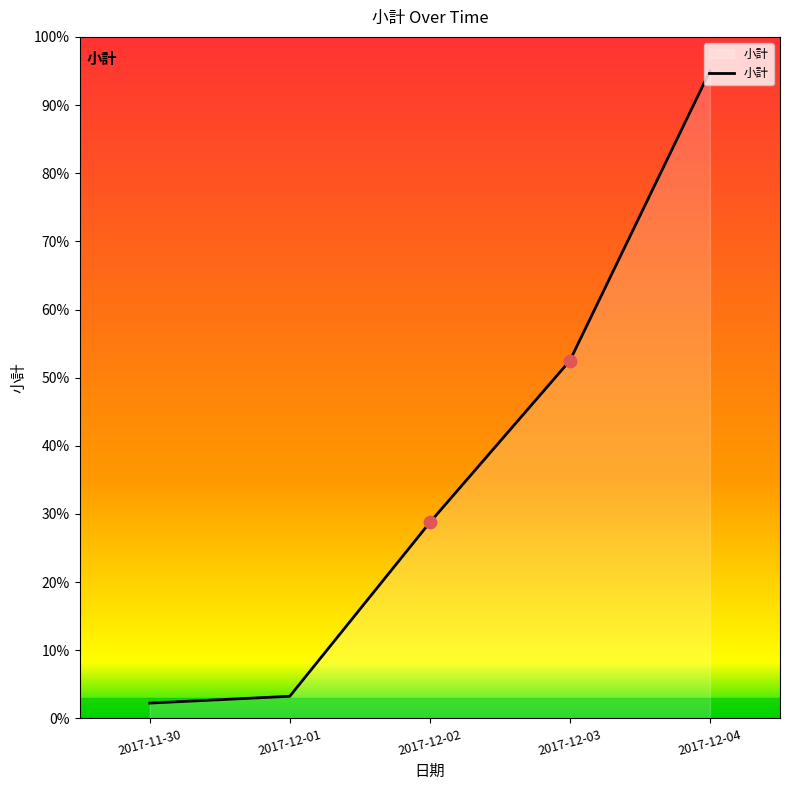

Which has a higher value, 2017-11-30 or 2017-12-04?

2017-12-04